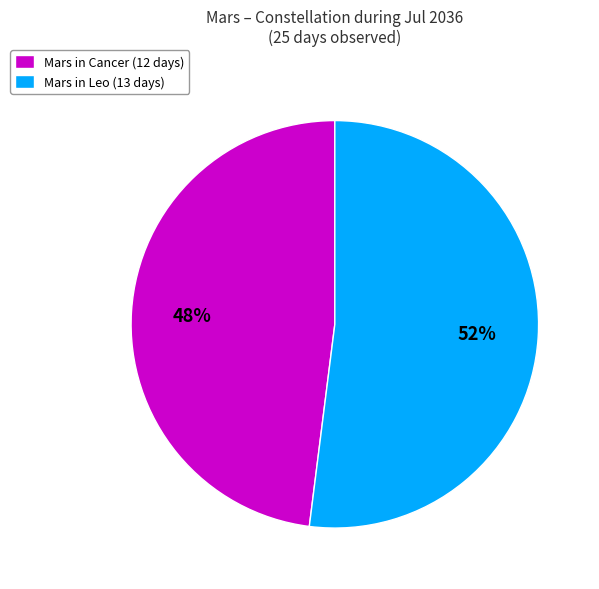

Do Mars in Leo (13 days) and Mars in Cancer (12 days) together represent more than half of the pie?

Yes